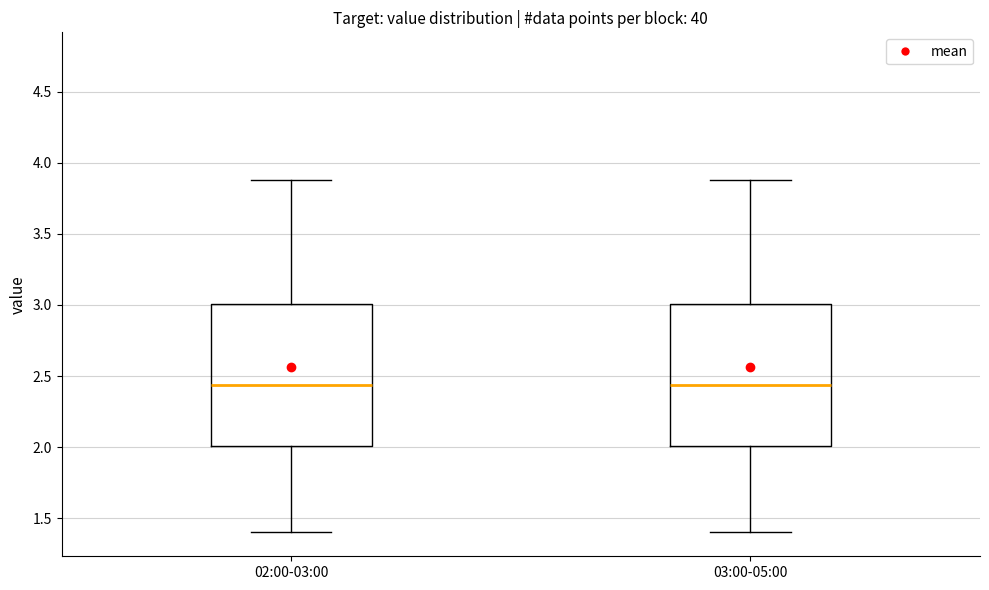

Where does the upper whisker of the box for 03:00-05:00 end on the y-axis? The values are not printed on the chart, so give them approximately, as read against the axis.

3.90